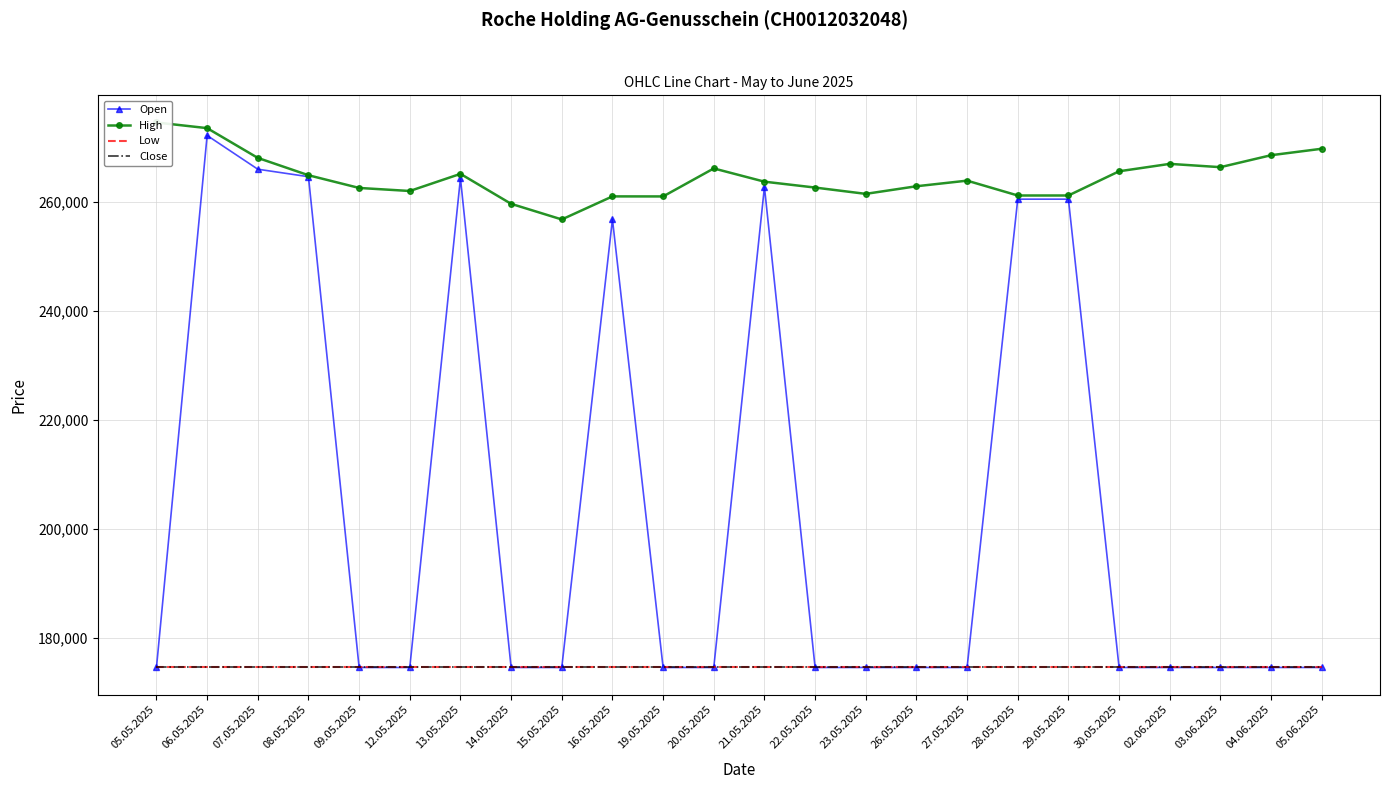

How many lines are shown in the chart?

4